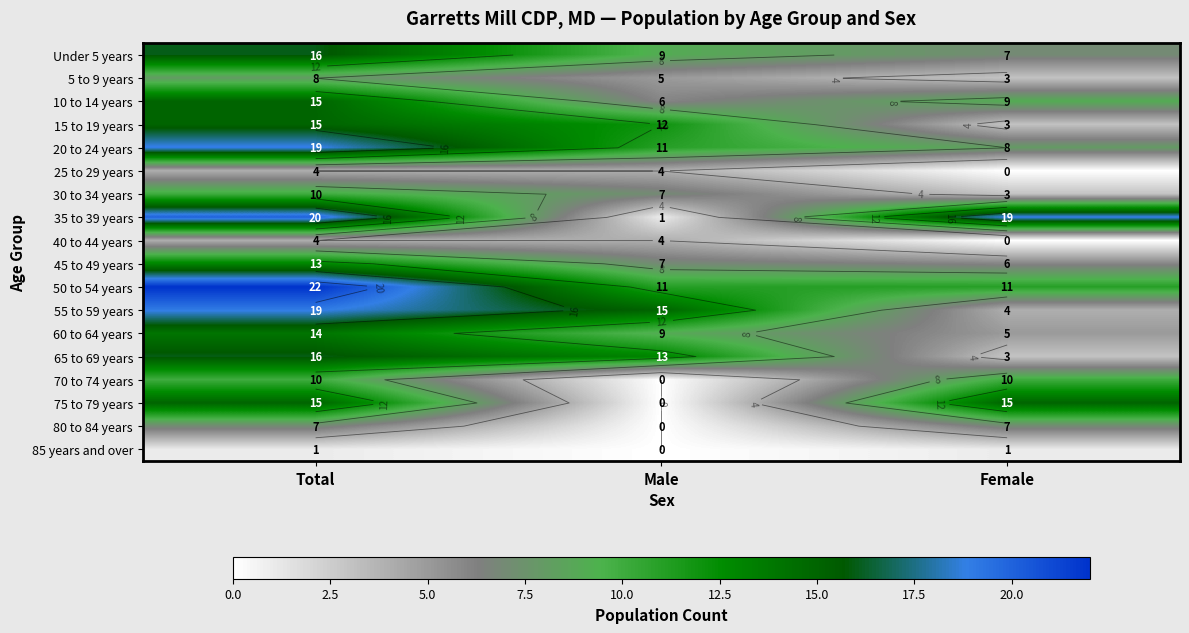

True or false: 20 to 24 years has a value of 19 at Total.

True